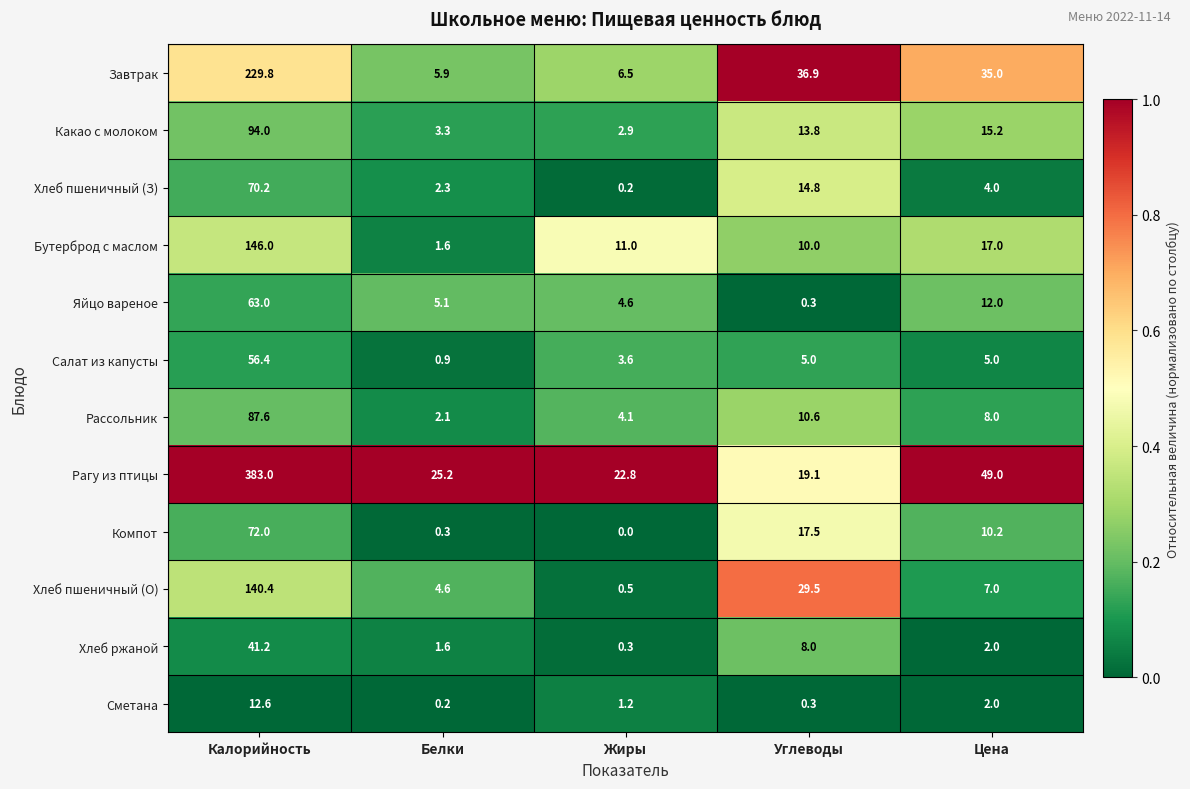

Rank the series at Жиры from highest to lowest value.

Рагу из птицы, Бутерброд с маслом, Завтрак, Яйцо вареное, Рассольник, Салат из капусты, Какао с молоком, Сметана, Хлеб пшеничный (О), Хлеб ржаной, Хлеб пшеничный (З), Компот